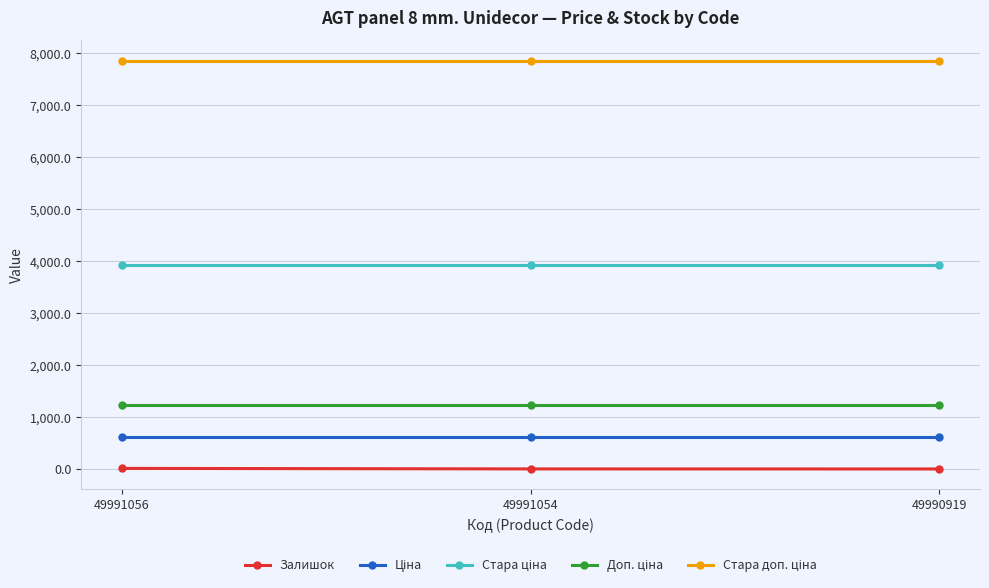

Does the chart display data point markers on the line(s)?

Yes